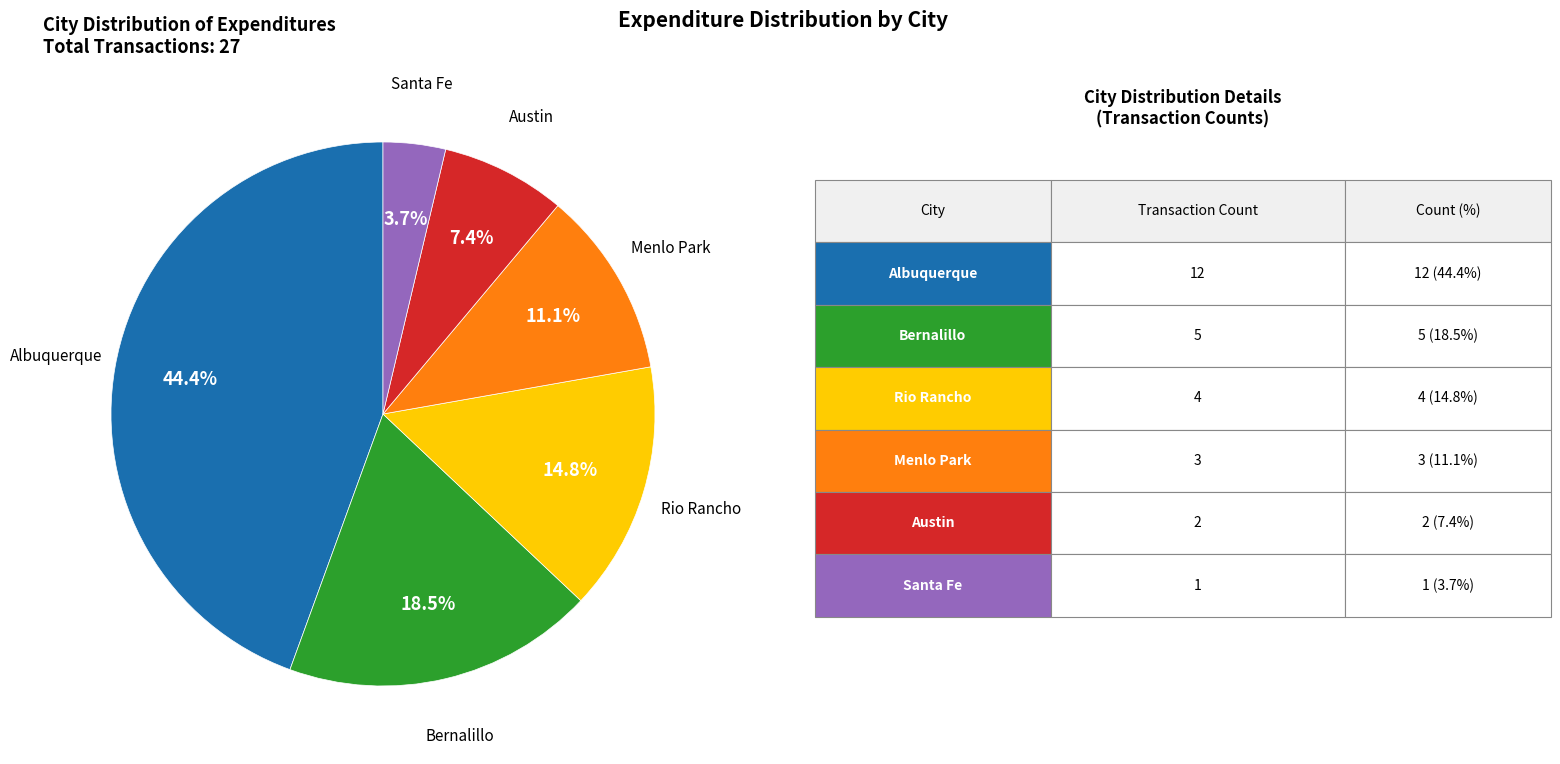

Is there any slice that represents more than half of the pie?

No